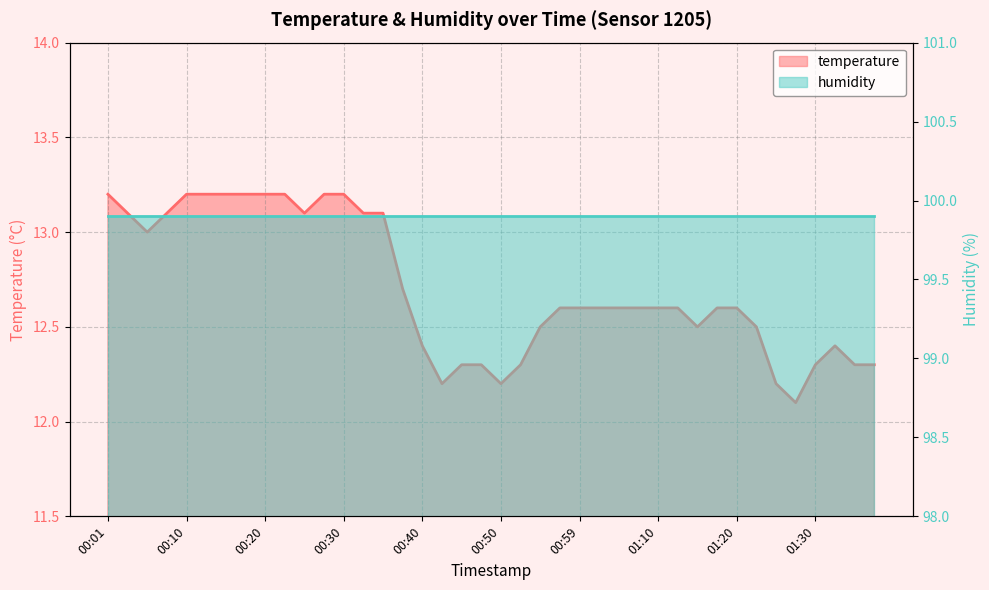

List the labels in order of value, largest first.

00:01, 00:10, 00:13, 00:15, 00:18, 00:20, 00:23, 00:28, 00:30, 00:03, 00:08, 00:25, 00:32, 00:35, 00:05, 00:37, 00:57, 00:59, 01:02, 01:04, 01:07, 01:10, 01:12, 01:17, 01:20, 00:55, 01:15, 01:22, 00:40, 01:32, 00:45, 00:47, 00:52, 01:30, 01:35, 01:37, 00:42, 00:50, 01:25, 01:27